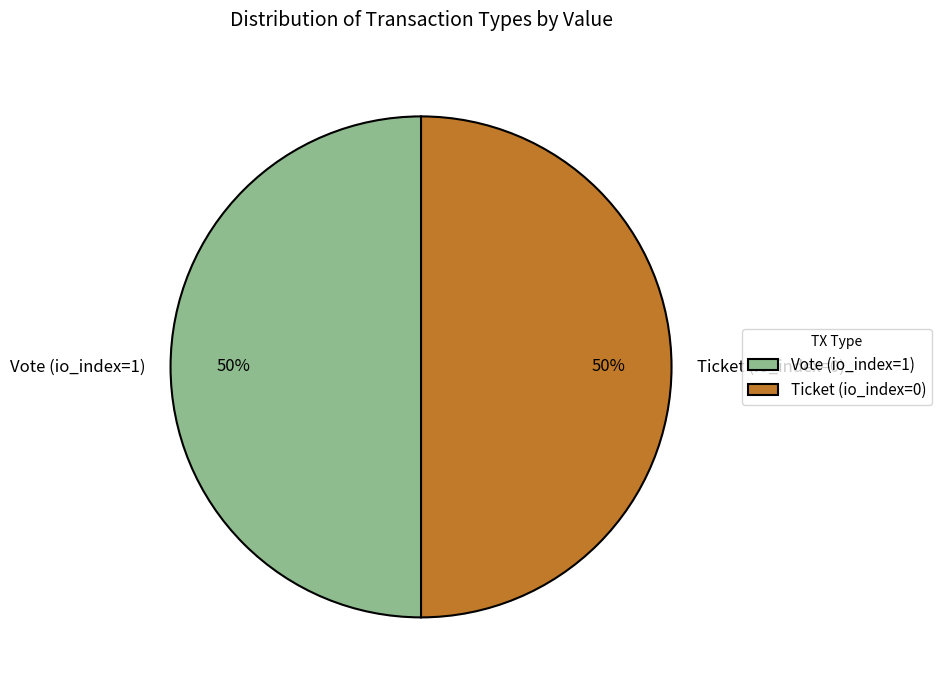

To the nearest percent, what is the combined percentage of Ticket (io_index=0) and Vote (io_index=1)?

100%